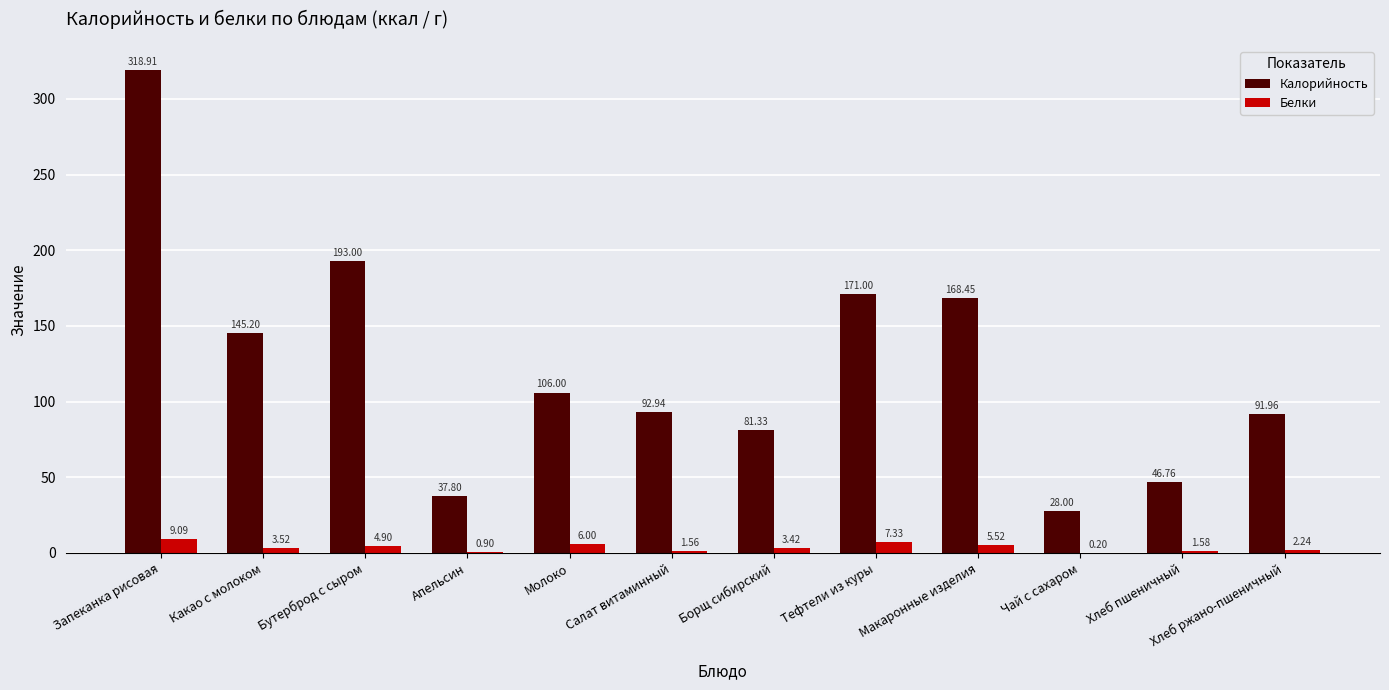

What is the maximum value for Белки?

9.1